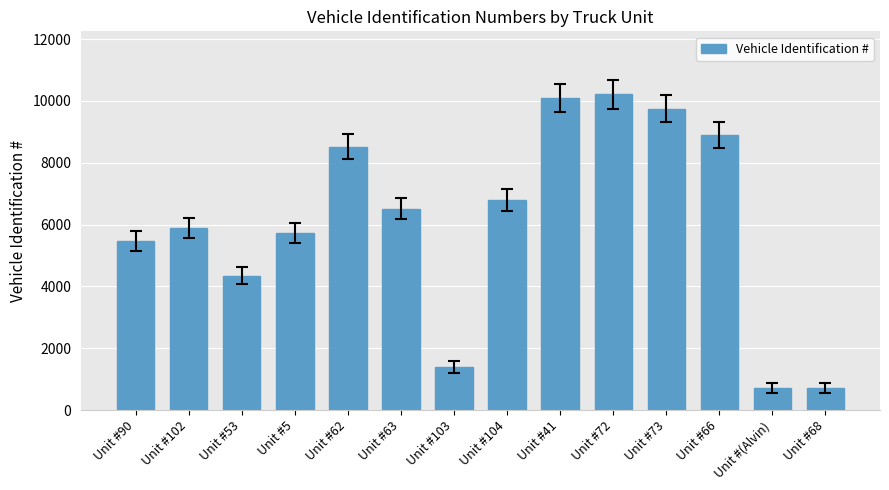

The value at Unit #103 is 2293. True or false?

False